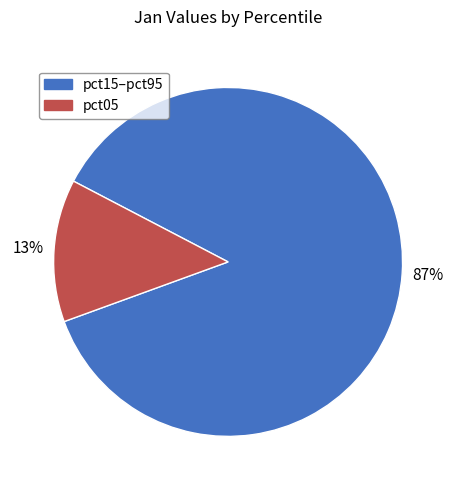

Does any single category account for the majority?

Yes